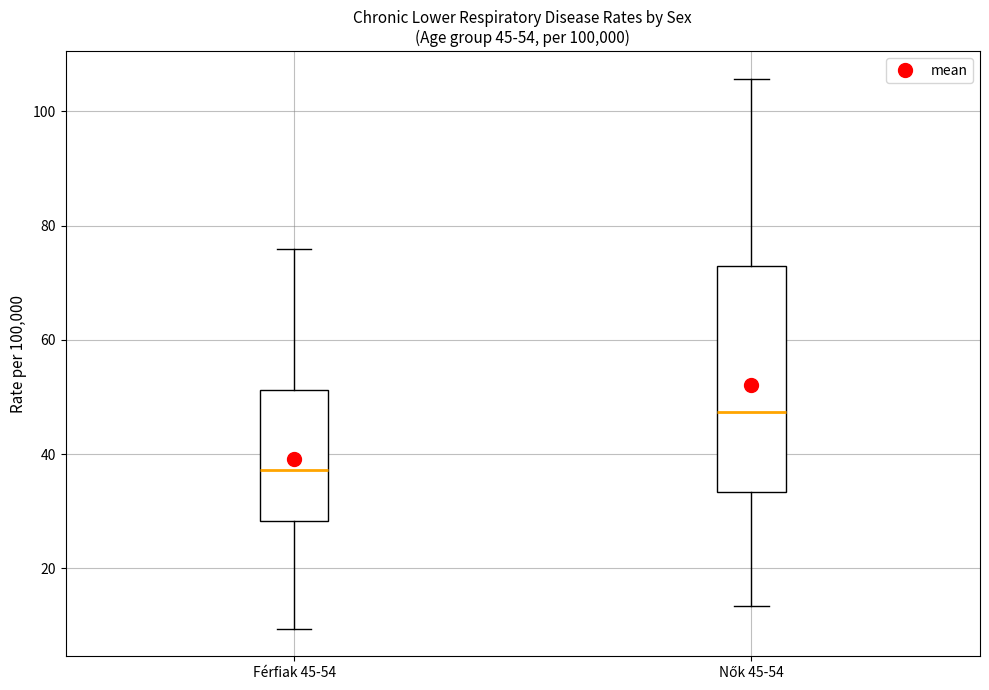

Comparing the boxes themselves (not the whiskers), which one is the tallest?

Nők 45-54